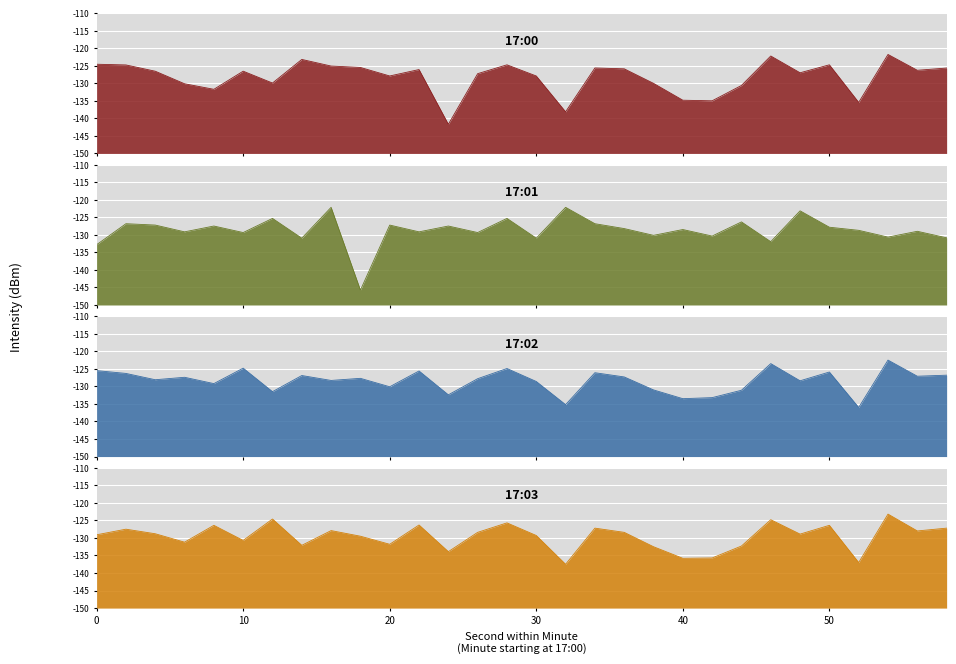

Reading left to right, extract all data points from this chart.

17:00: -124.6	-124.8	-126.6	-130.1	-131.7	-126.5	-129.9	-123.2	-125.1	-125.5	-127.9	-126.1	-141.7	-127.3	-124.7	-127.9	-138.1	-125.6	-125.9	-130.0	-134.8	-135.0	-130.6	-122.2	-127.0	-124.7	-135.4	-121.8	-126.3	-125.7
17:01: -132.8	-126.8	-127.2	-129.1	-127.5	-129.3	-125.3	-131.0	-122.2	-145.8	-127.2	-129.1	-127.5	-129.3	-125.3	-131.0	-122.2	-126.8	-128.2	-130.1	-128.5	-130.3	-126.3	-132.0	-123.2	-127.8	-128.7	-130.6	-129.0	-130.8
17:02: -125.5	-126.3	-128.1	-127.4	-129.2	-124.8	-131.5	-126.9	-128.3	-127.7	-130.1	-125.6	-132.4	-127.8	-124.9	-128.6	-135.2	-126.1	-127.3	-131.0	-133.5	-133.2	-131.1	-123.5	-128.4	-125.9	-136.0	-122.5	-127.1	-126.8
17:03: -129.1	-127.5	-128.8	-131.2	-126.4	-130.7	-124.6	-132.1	-127.9	-129.5	-131.8	-126.3	-133.9	-128.4	-125.7	-129.3	-137.5	-127.2	-128.4	-132.5	-135.8	-135.7	-132.3	-124.8	-128.9	-126.4	-137.0	-123.2	-128.0	-127.2